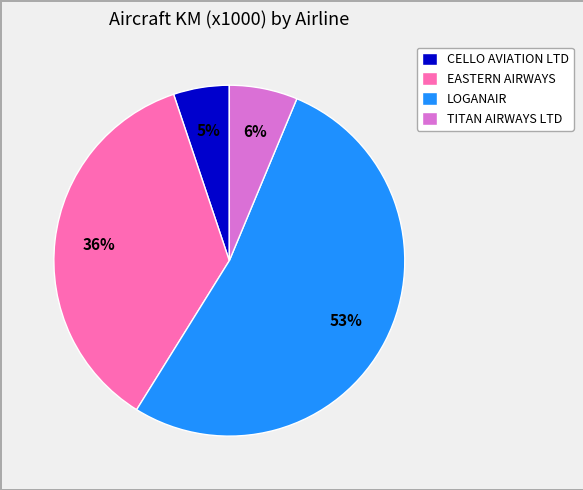

Rank the categories by value from lowest to highest.

CELLO AVIATION LTD, TITAN AIRWAYS LTD, EASTERN AIRWAYS, LOGANAIR